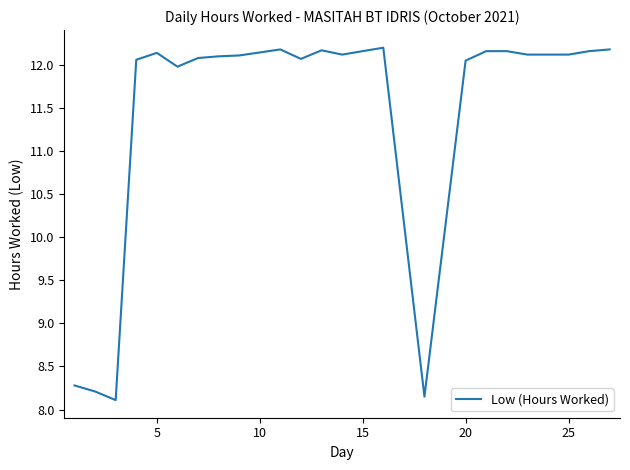

What is the difference between the maximum and minimum values?

4.1